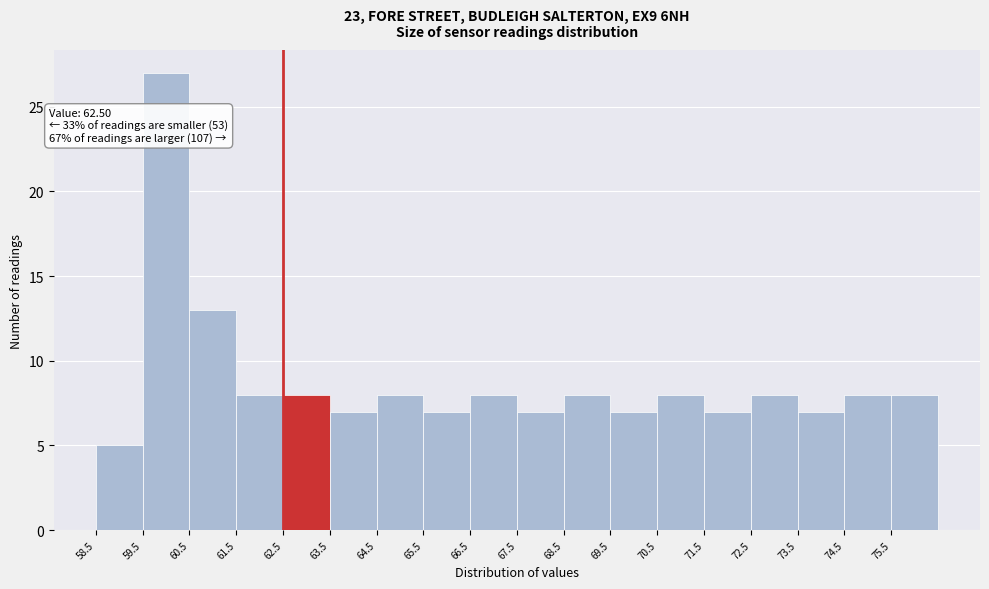

Which range on the x-axis has the tallest bar?

59.5 to 60.5